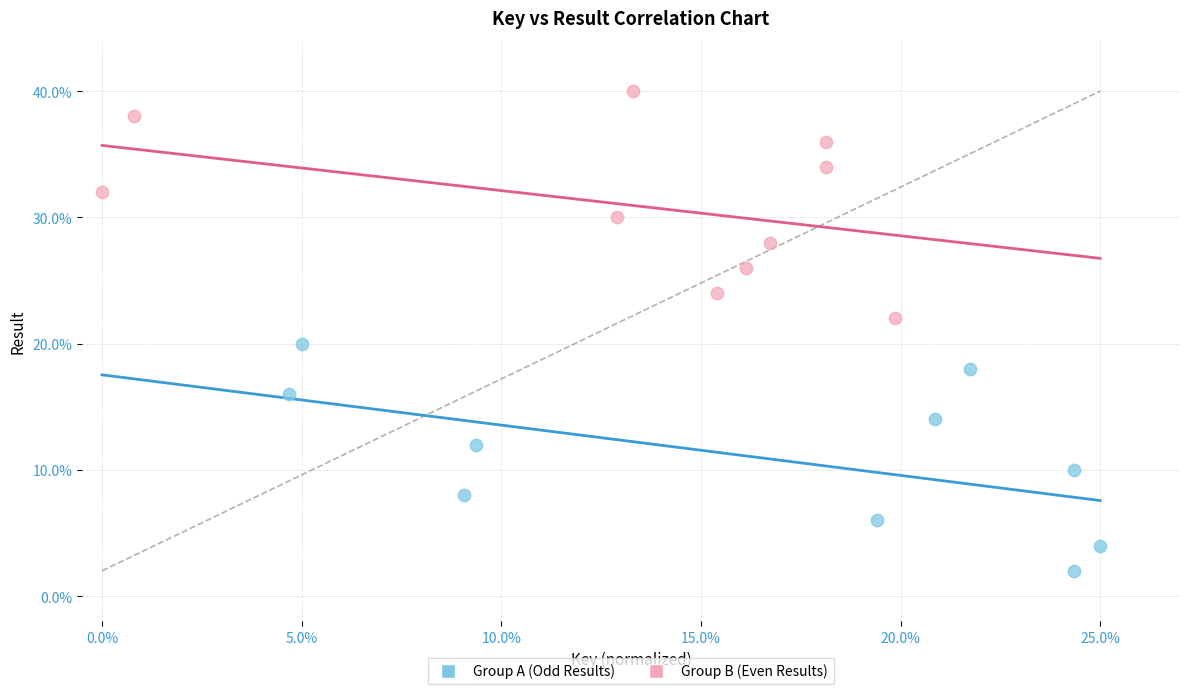

Which series contains the highest Y value?

Group B (Even Results)